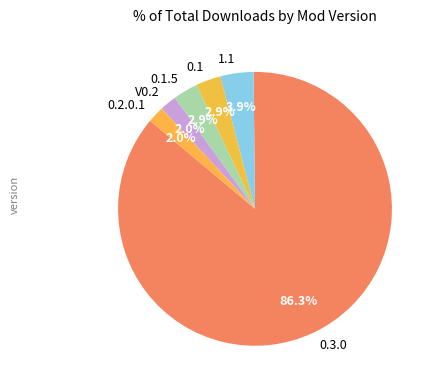

To the nearest percent, what portion does V0.2 represent?

2%